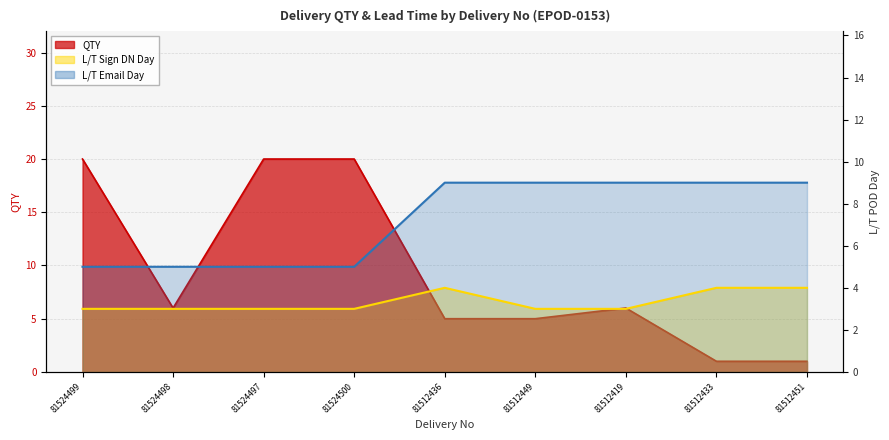

What is the sum of the L/T POD Day (Email) values at 81512436 and 81524499?

14